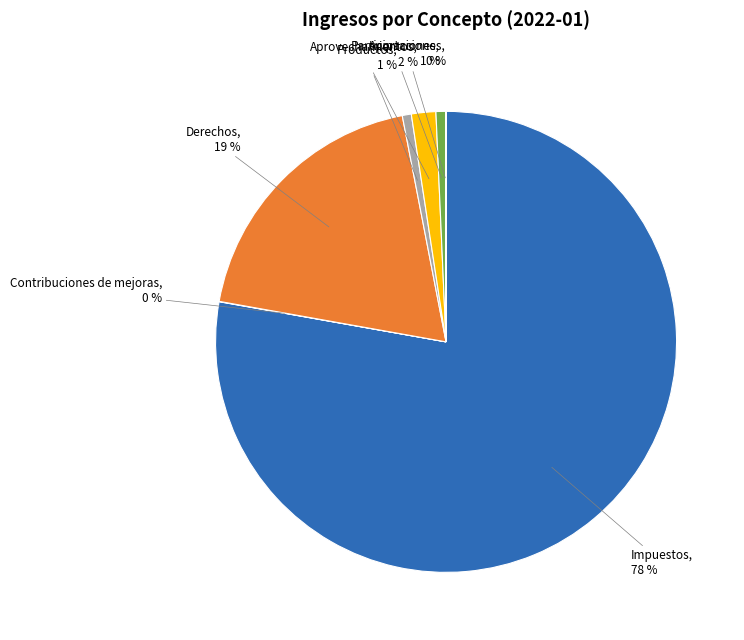

To the nearest percent, what is the average slice percentage?

14%